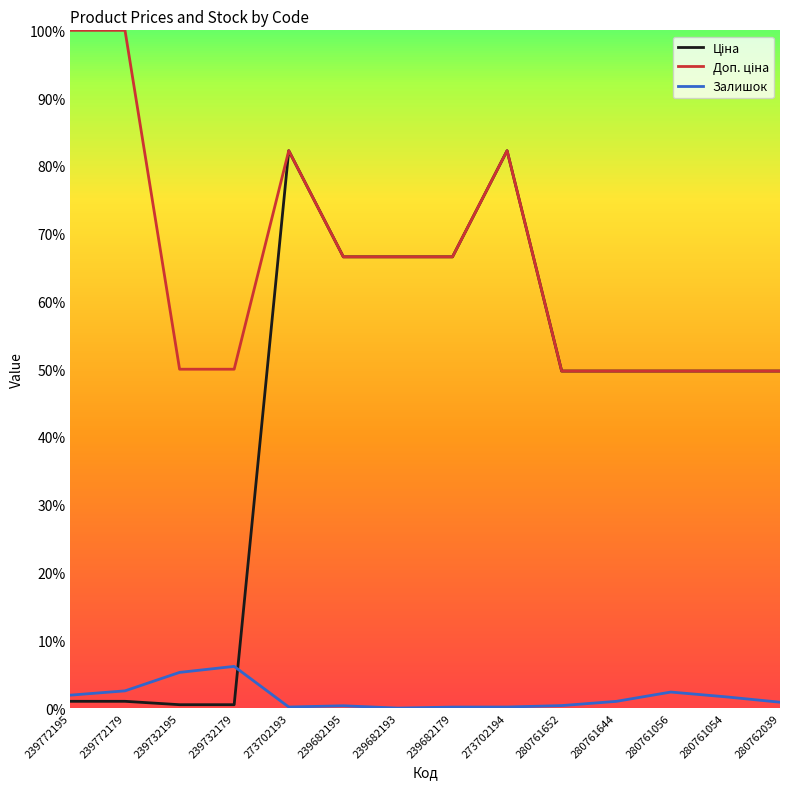

At which category is the sum across all series the highest?

273702193